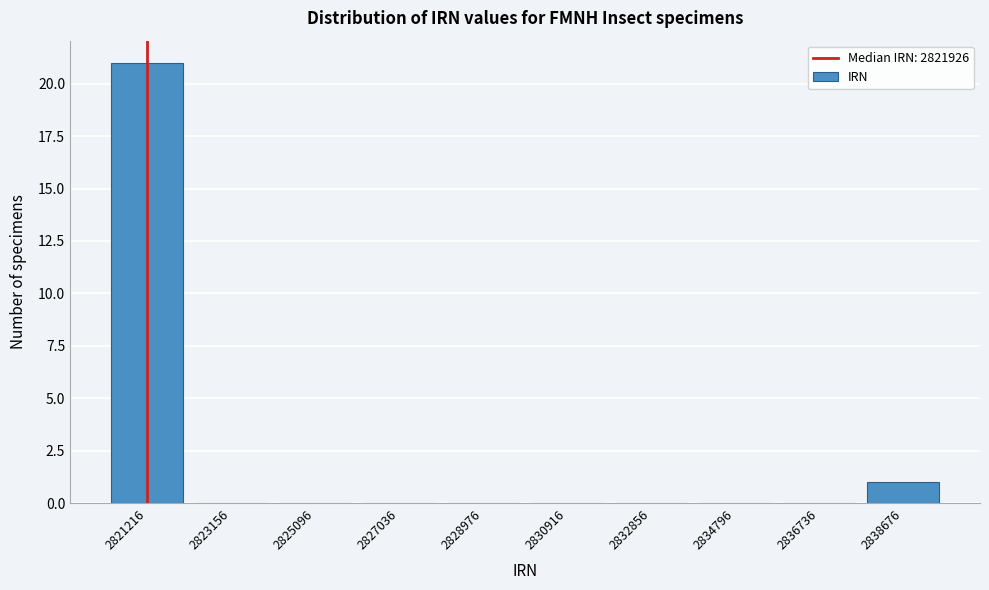

Reading right to left, extract all data points from this chart.

2838676=1	2836736=0	2834796=0	2832856=0	2830916=0	2828976=0	2827036=0	2825096=0	2823156=0	2821216=21